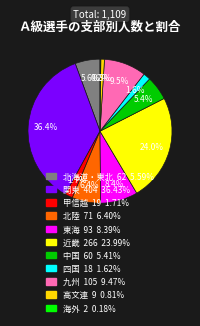

To the nearest percent, what percentage of the pie is 甲信越?

2%